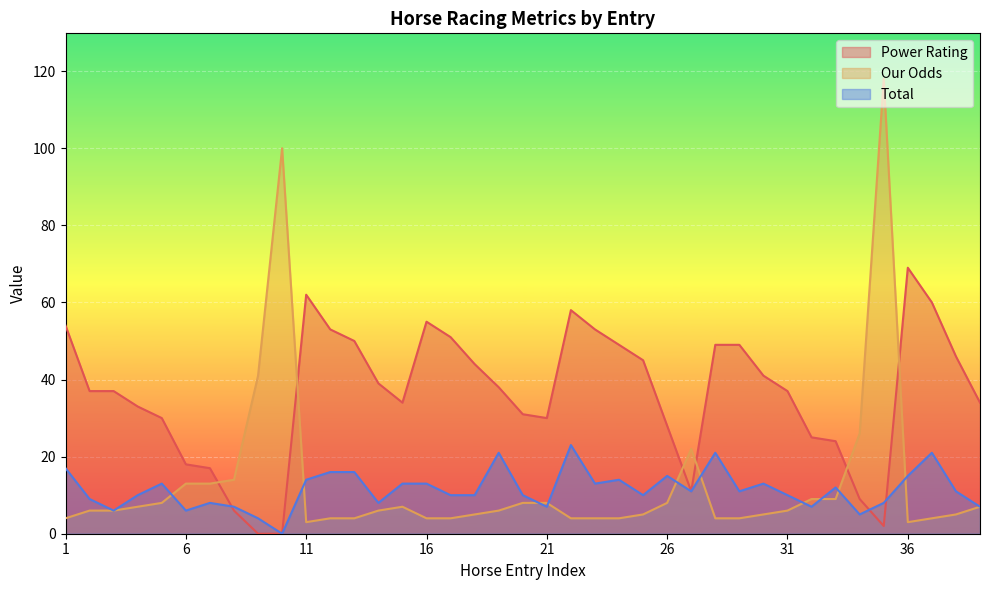

Where is the first local minimum for Total?

3